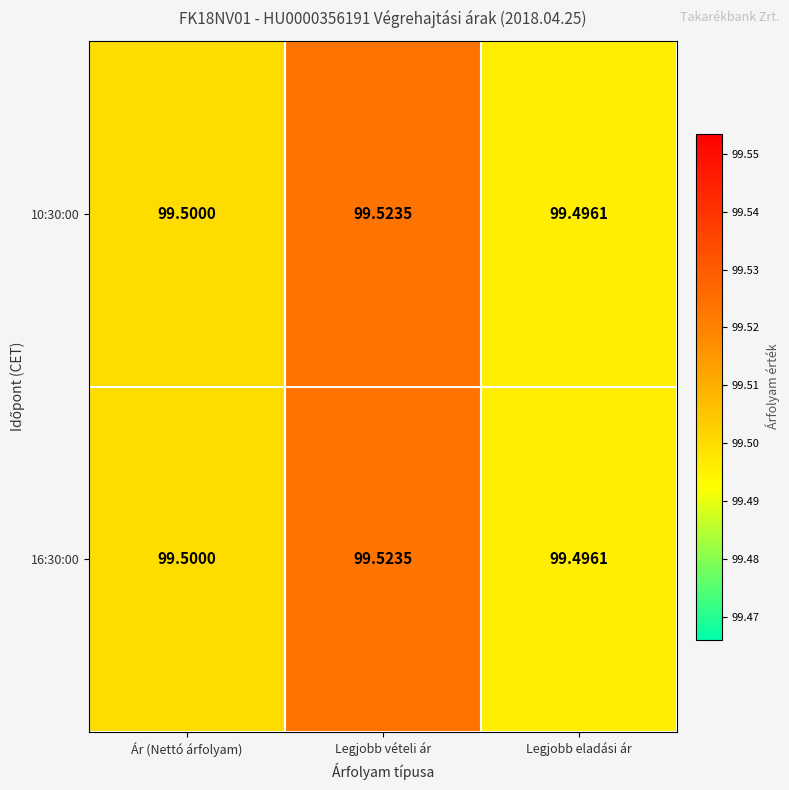

What is the total value across all series at Legjobb eladási ár?

199.0